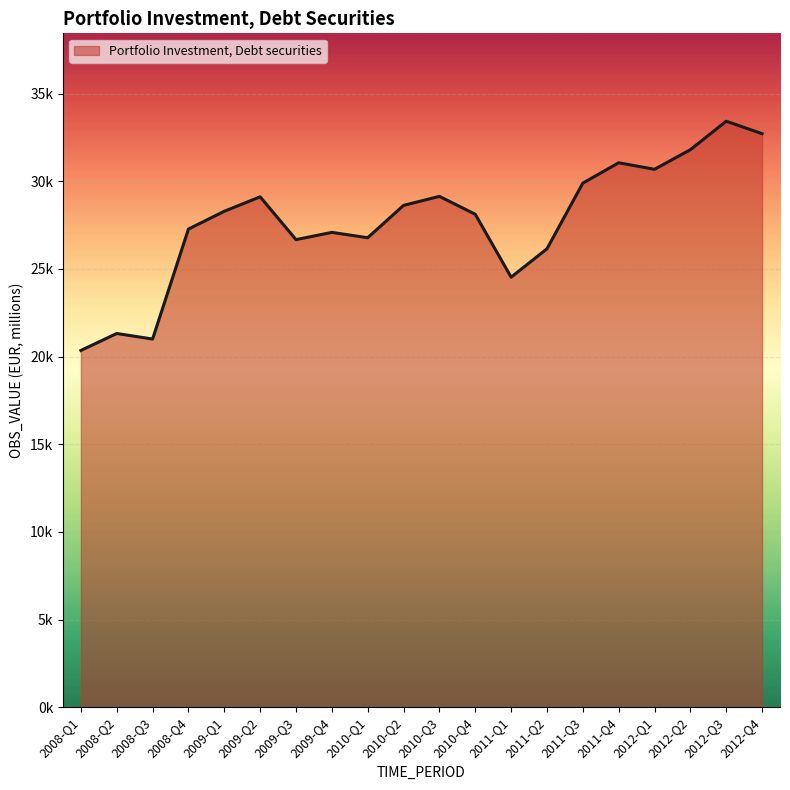

Reading left to right, list all the values displayed in this chart.

20349.4	21316.6	20999.8	27273.8	28289.0	29112.5	26670.6	27084.5	26779.3	28625.1	29137.9	28118.6	24530.0	26147.5	29893.5	31055.7	30683.3	31800.8	33425.6	32714.8